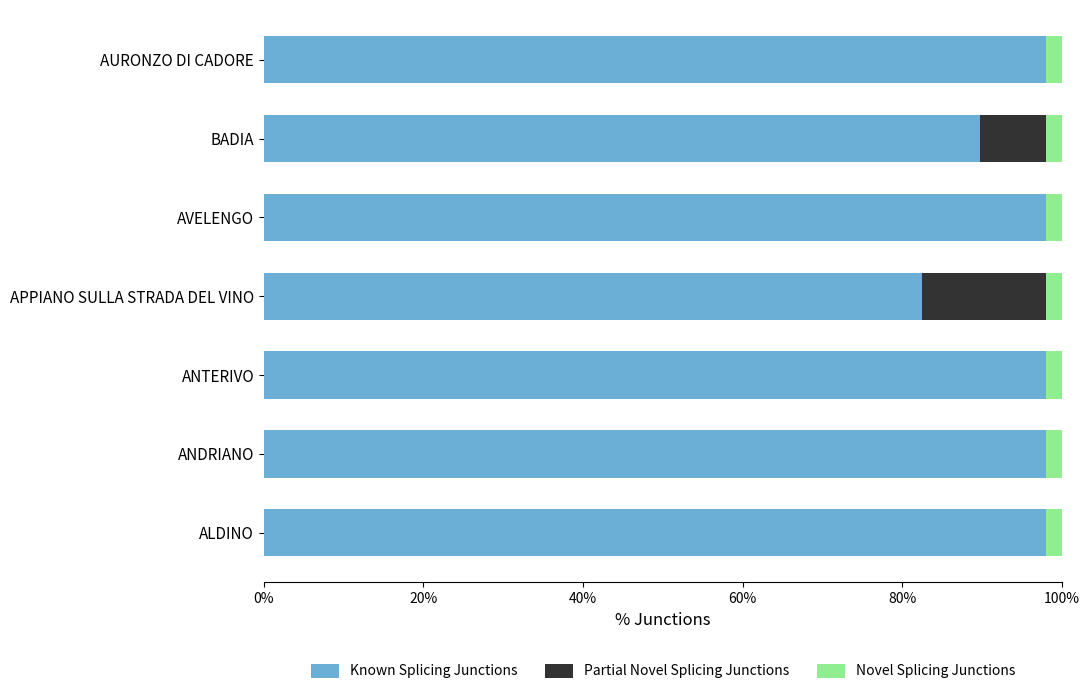

What are all the series names shown in the legend?

Known Splicing Junctions, Partial Novel Splicing Junctions, Novel Splicing Junctions